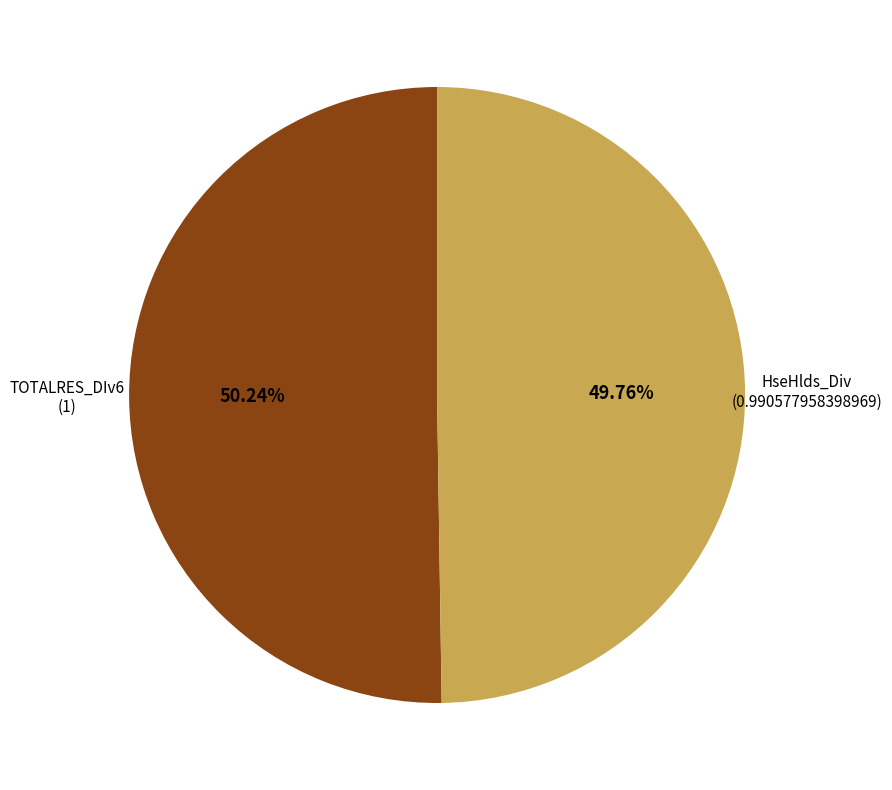

To the nearest percent, what is the combined percentage of TOTALRES_DIv6 and HseHlds_Div?

100%